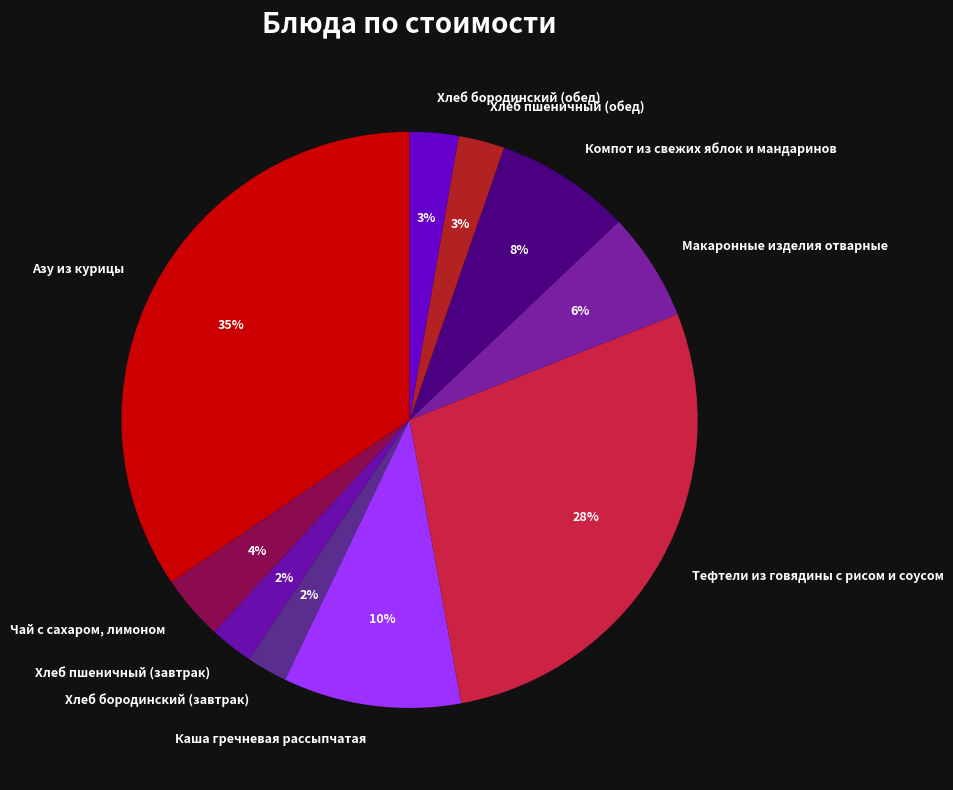

Is the sum of Хлеб пшеничный (завтрак) and Компот из свежих яблок и мандаринов greater than half?

No